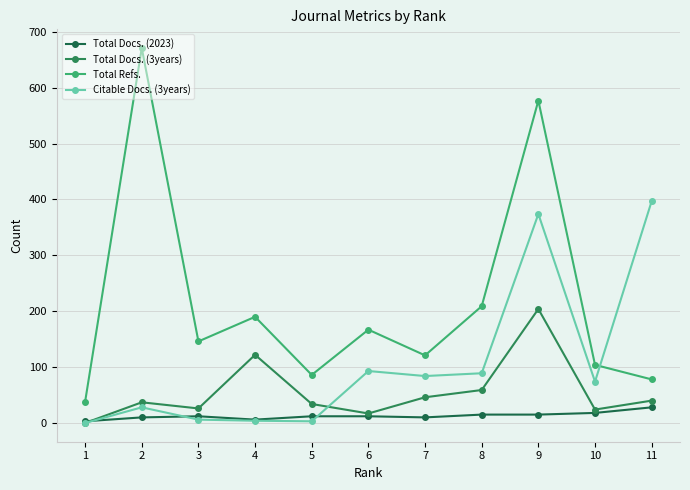

At which label does Total Refs. first exceed 146?

2